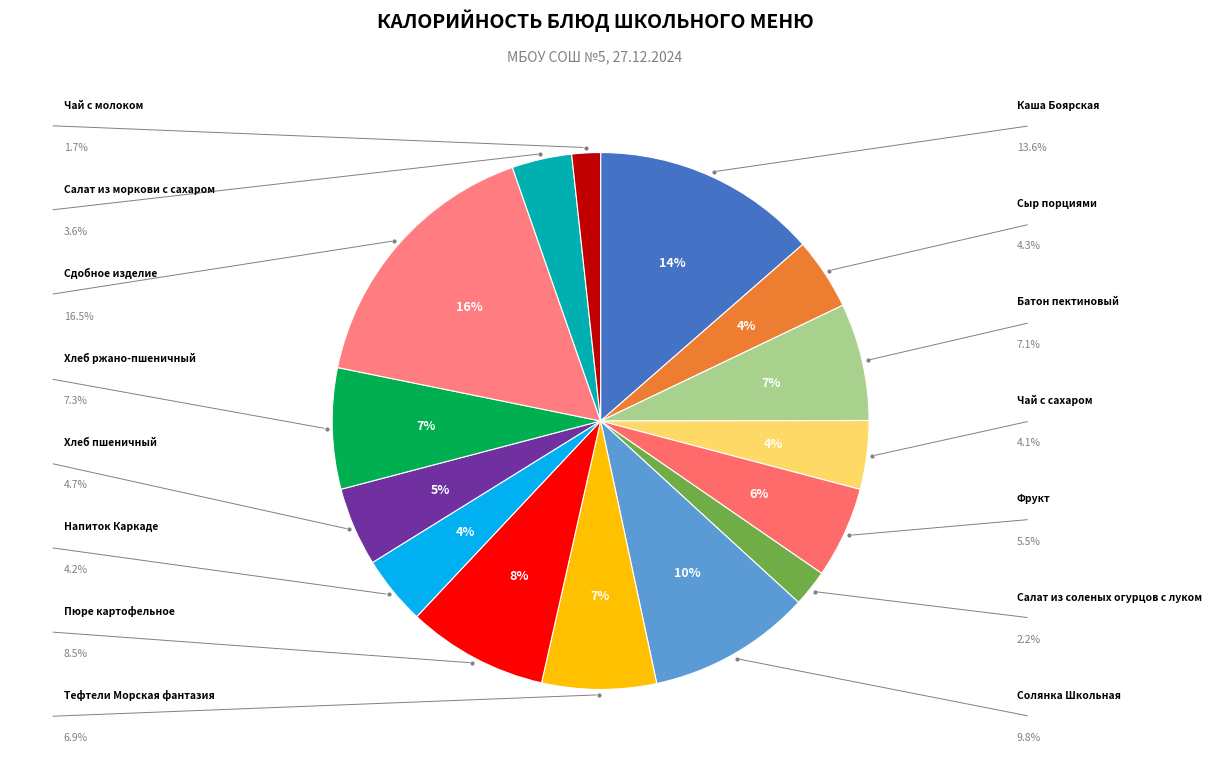

Count the number of slices in the pie.

15